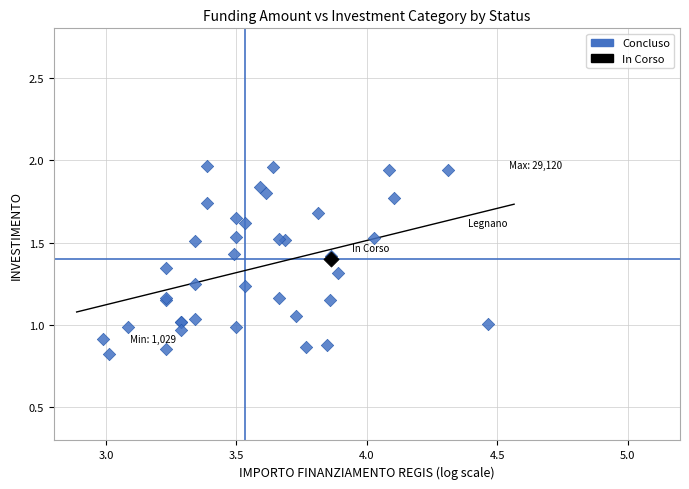

What are all the series names shown in the legend?

Concluso, In Corso